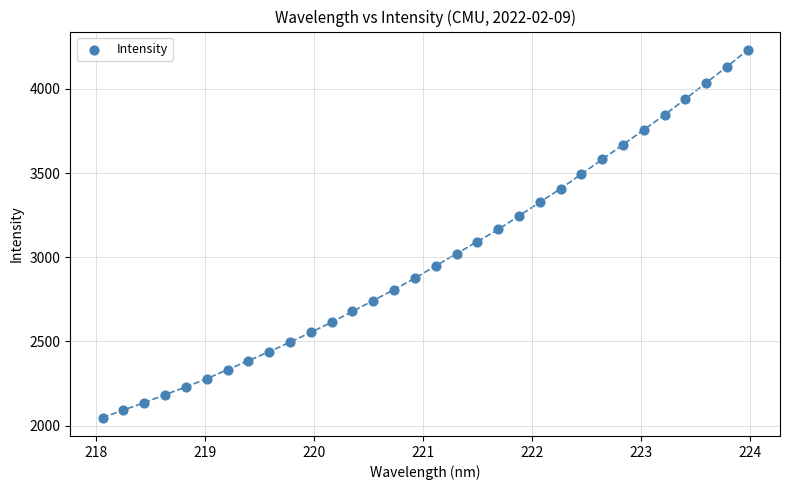

What is the range of X values (max minus min)?

5.9